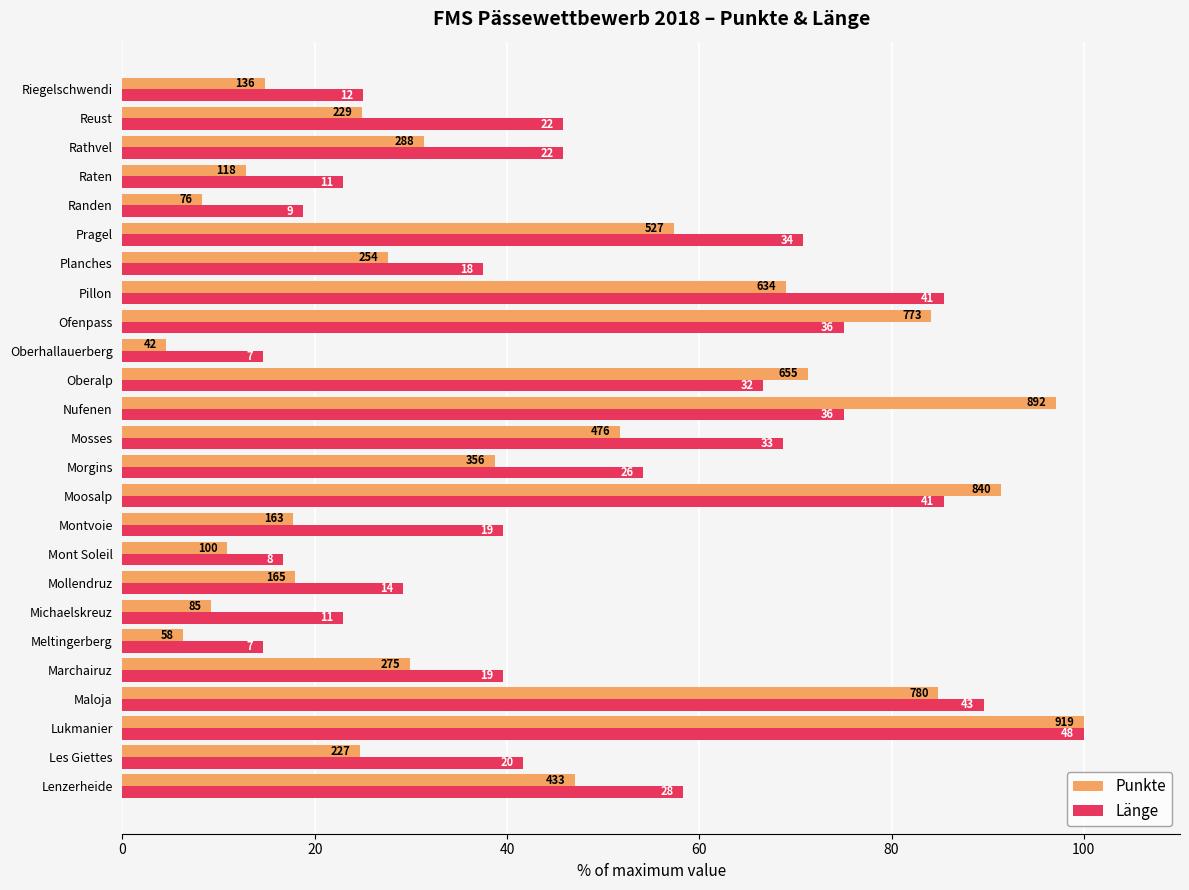

What is the difference between the maximum and minimum values in the Punkte series?

95.4